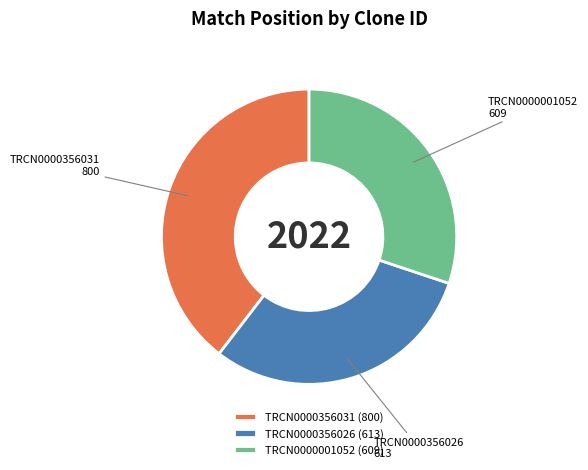

Does any single category account for the majority?

No